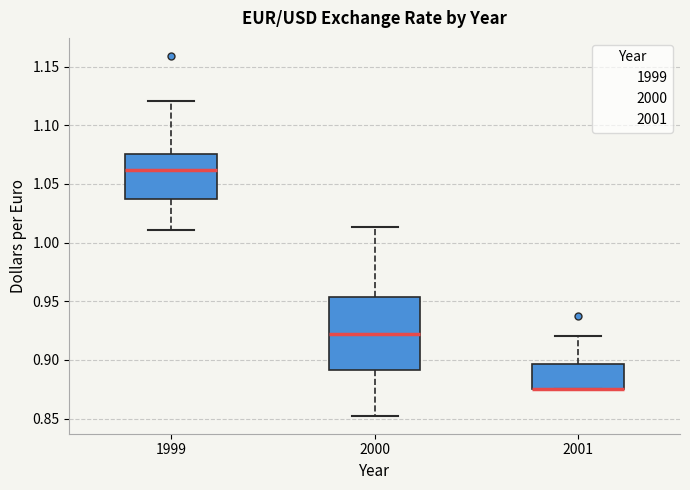

Comparing the boxes themselves (not the whiskers), which one is the tallest?

2000